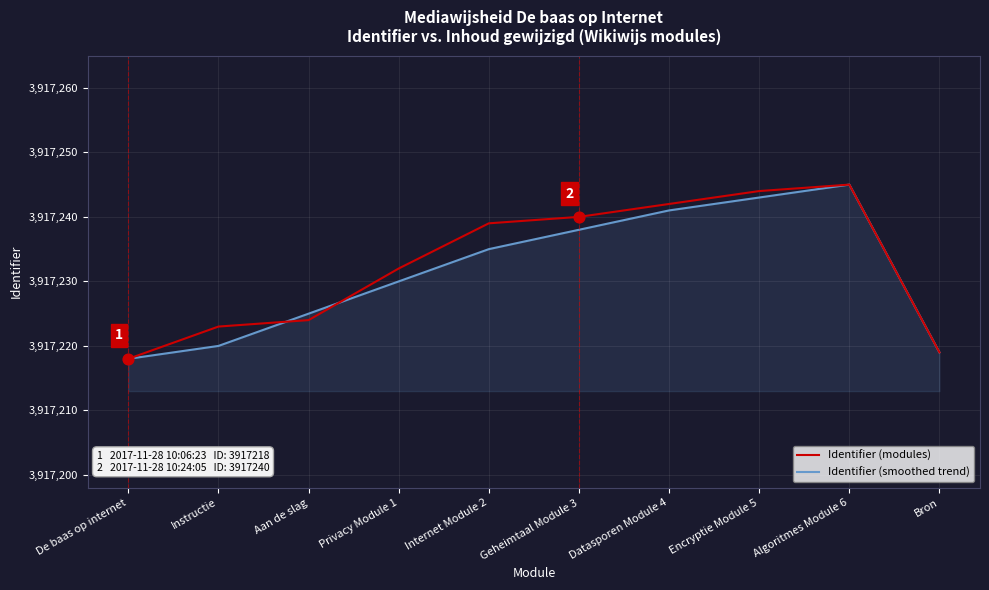

Is the value of Identifier (smoothed trend) at Instructie greater than the value of Identifier (modules) at Encryptie Module 5?

No